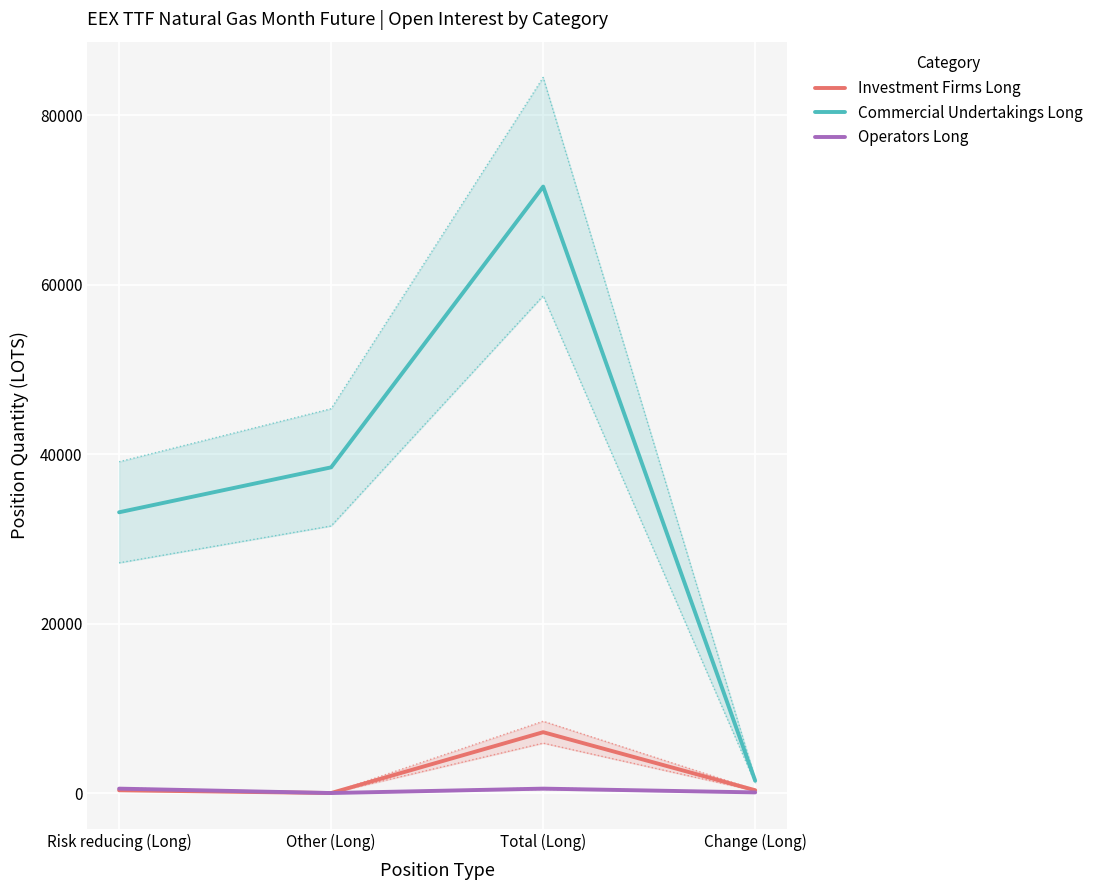

At how many categories does at least one series exceed 16661?

3